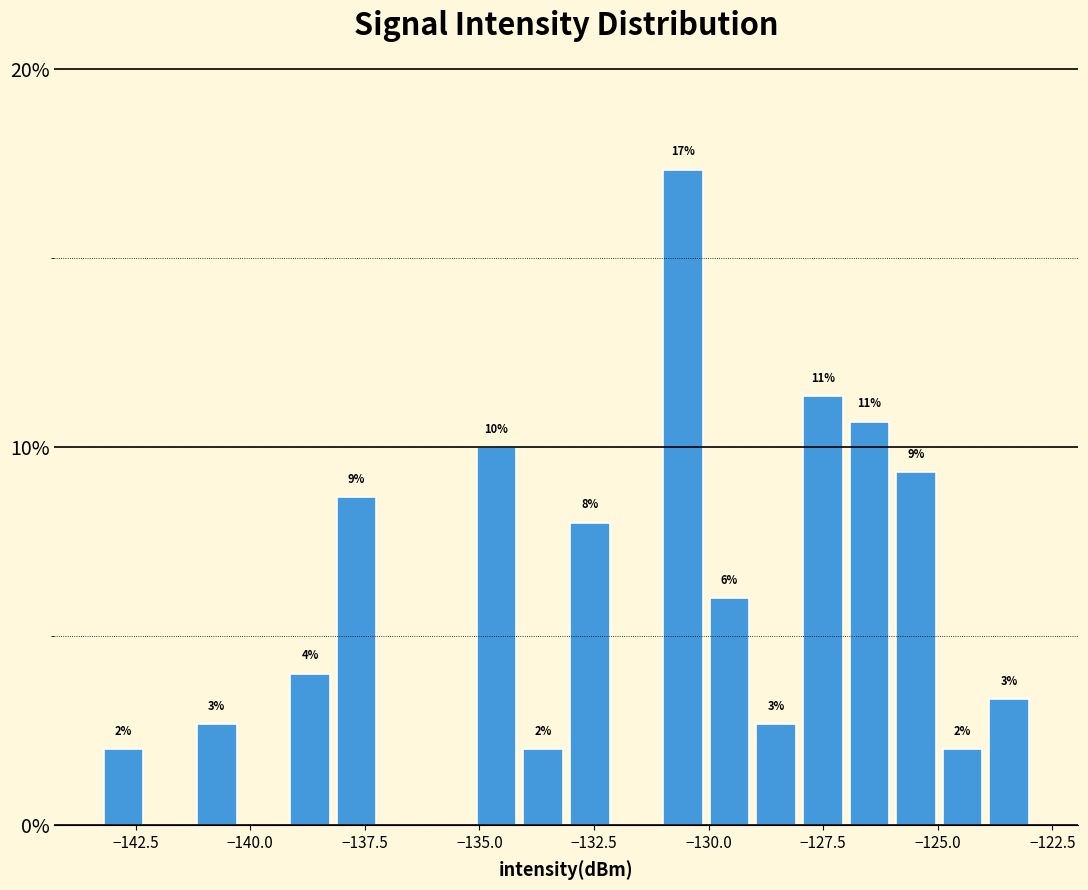

Read against the x-axis, roughly where is the centre of the tallest bar?

-130.5